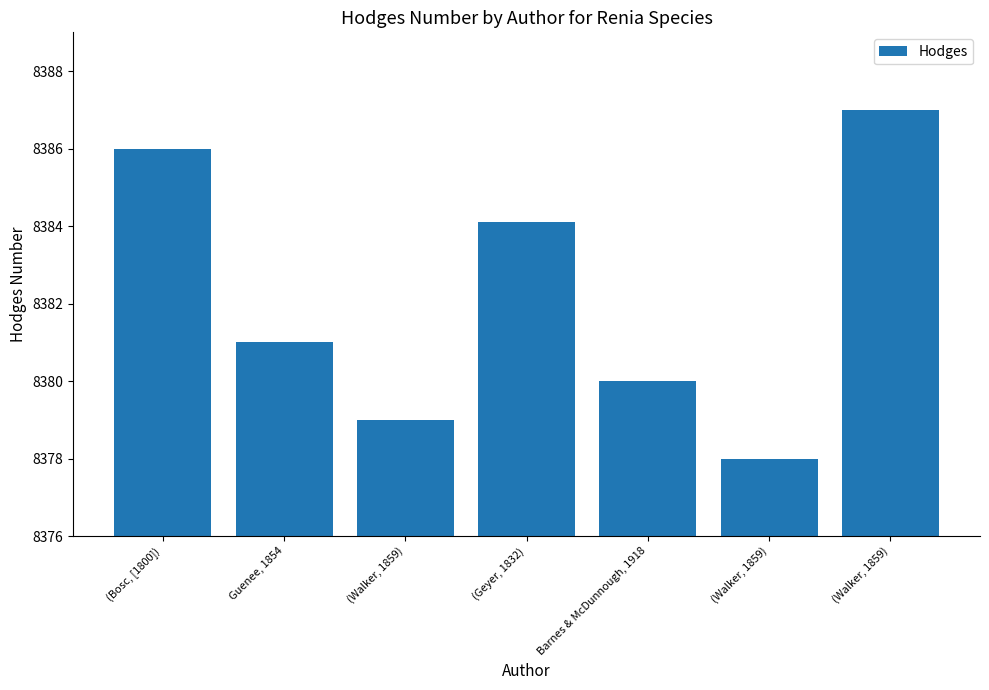

How many values are below 8381?

3